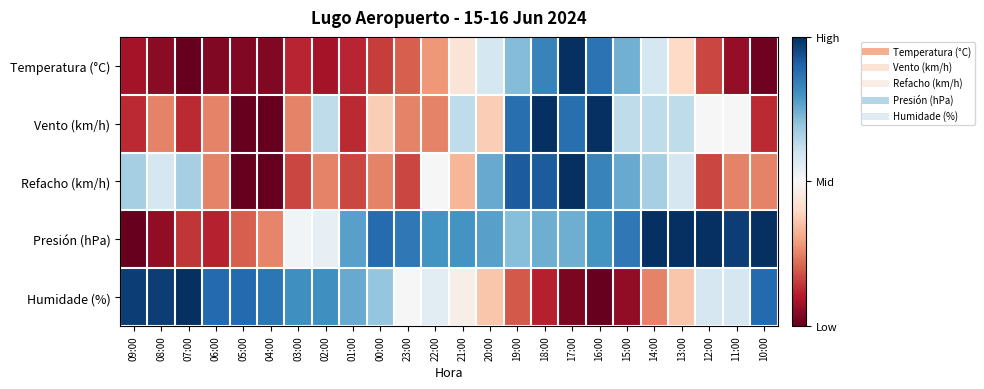

Count the number of data series in this chart.

5